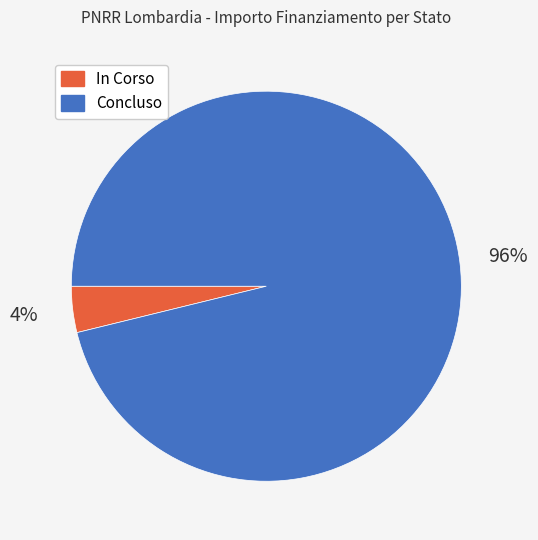

How many slices are in this pie chart?

2